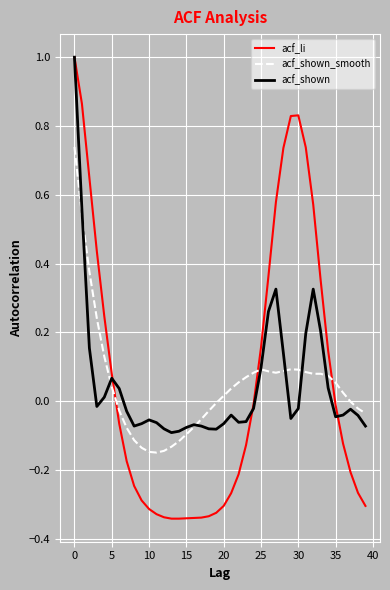

Which series has the widest spread of values?

acf_li